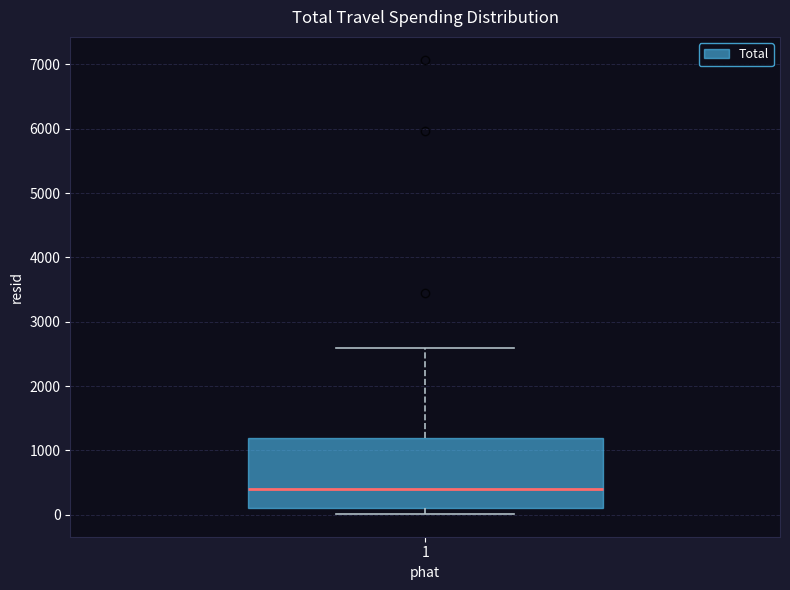

Where is the lower edge of the box at x = 1 on the y-axis? The values are not printed on the chart, so give them approximately, as read against the axis.

100